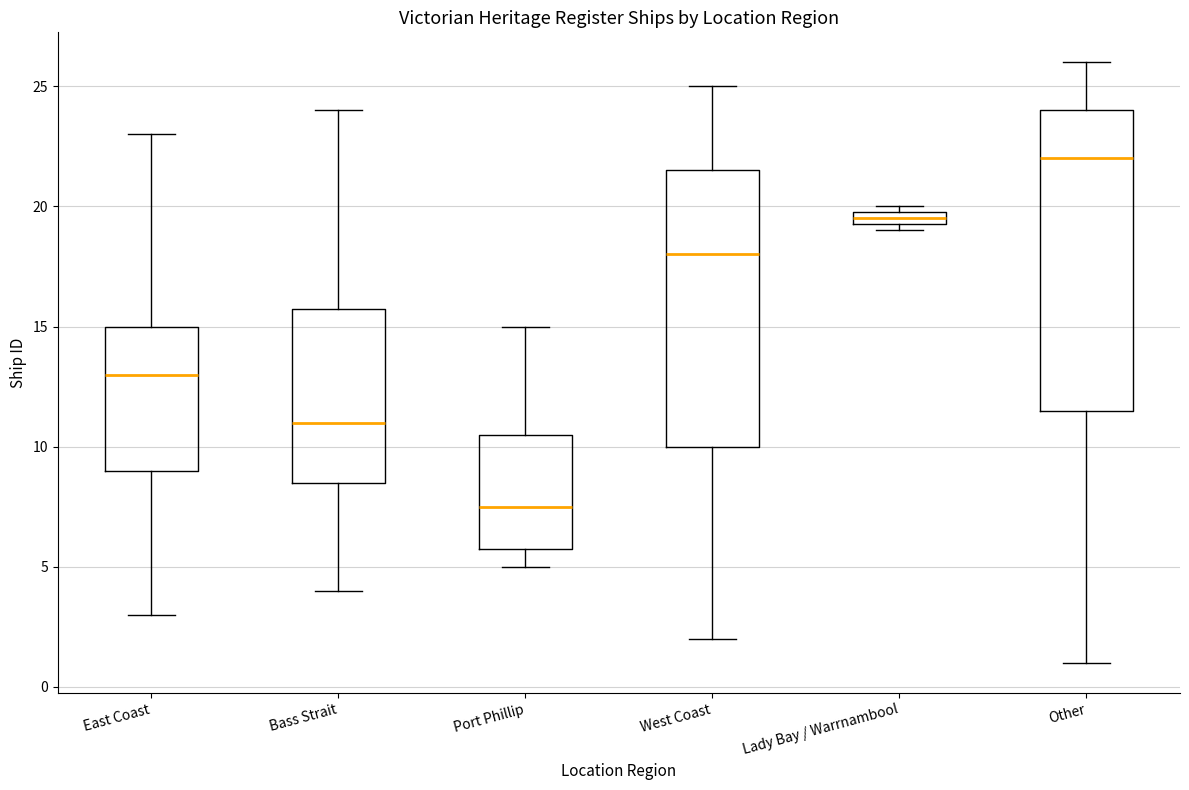

Where is the lower edge of the box for West Coast on the y-axis? The values are not printed on the chart, so give them approximately, as read against the axis.

10.0